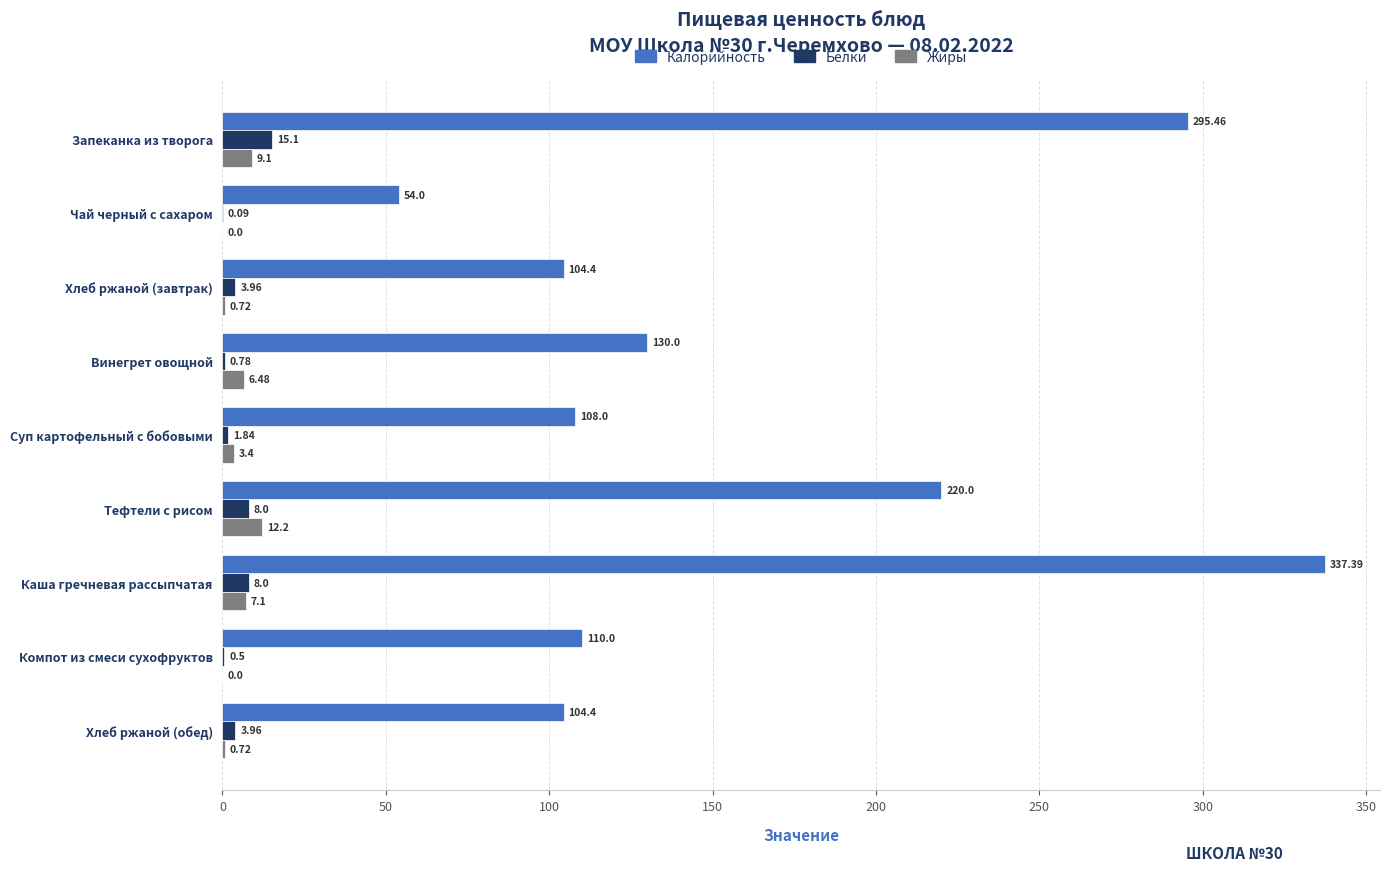

What are all the series names shown in the legend?

Калорийность, Белки, Жиры